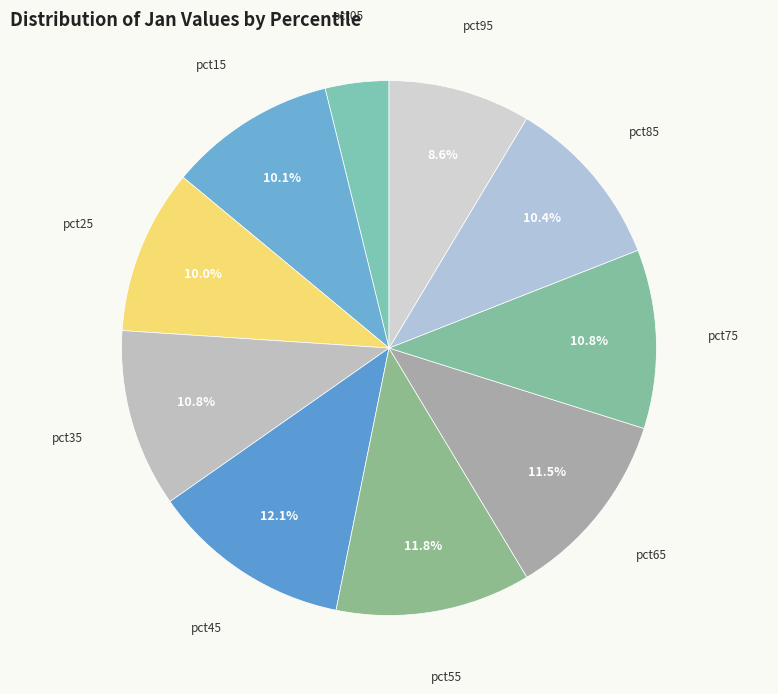

To the nearest percent, what is the combined percentage of pct25 and pct75?

21%